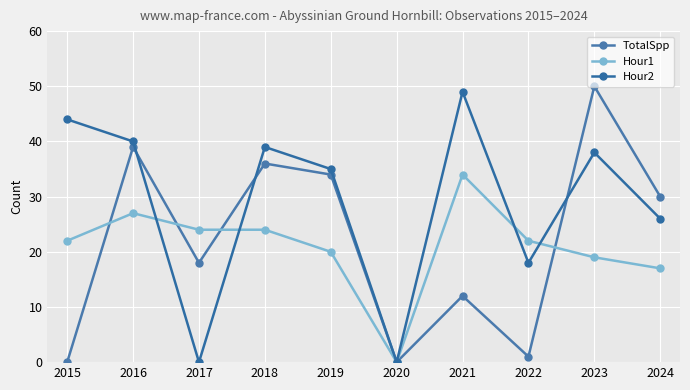

Does the chart display data point markers on the line(s)?

Yes